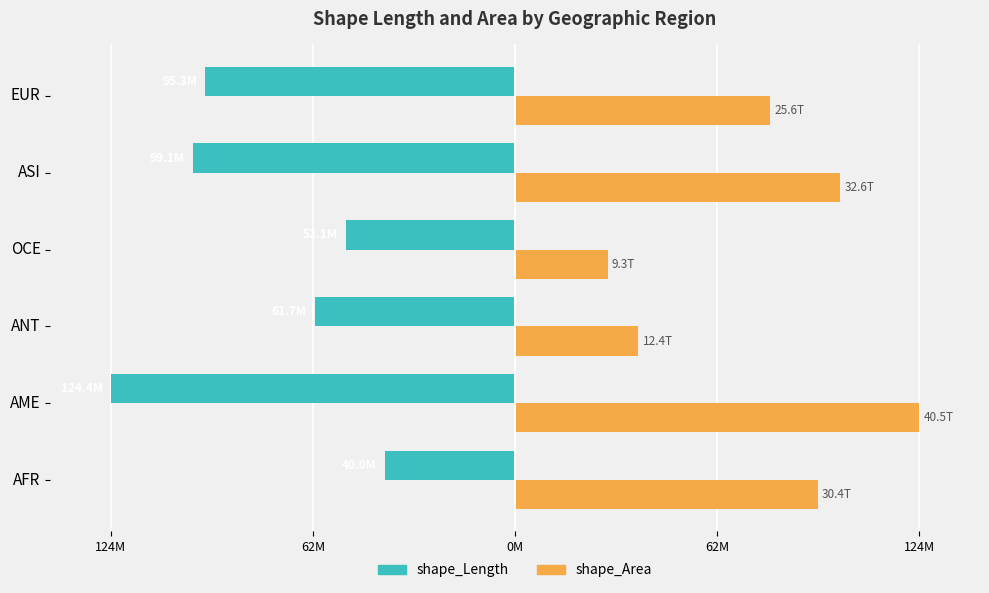

What are all the series names shown in the legend?

shape_Length, shape_Area